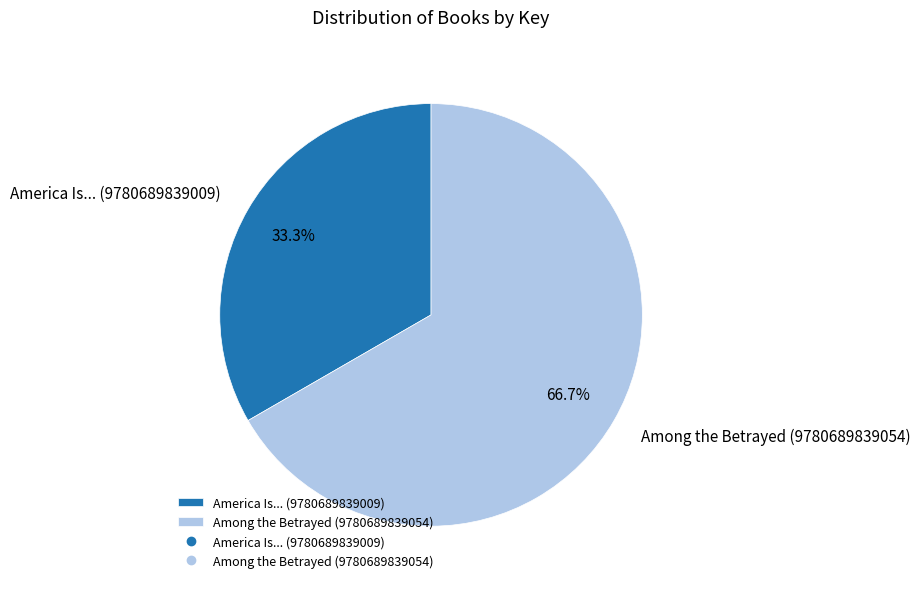

What percentage is NOT represented by Among the Betrayed (9780689839054)?

33.3%